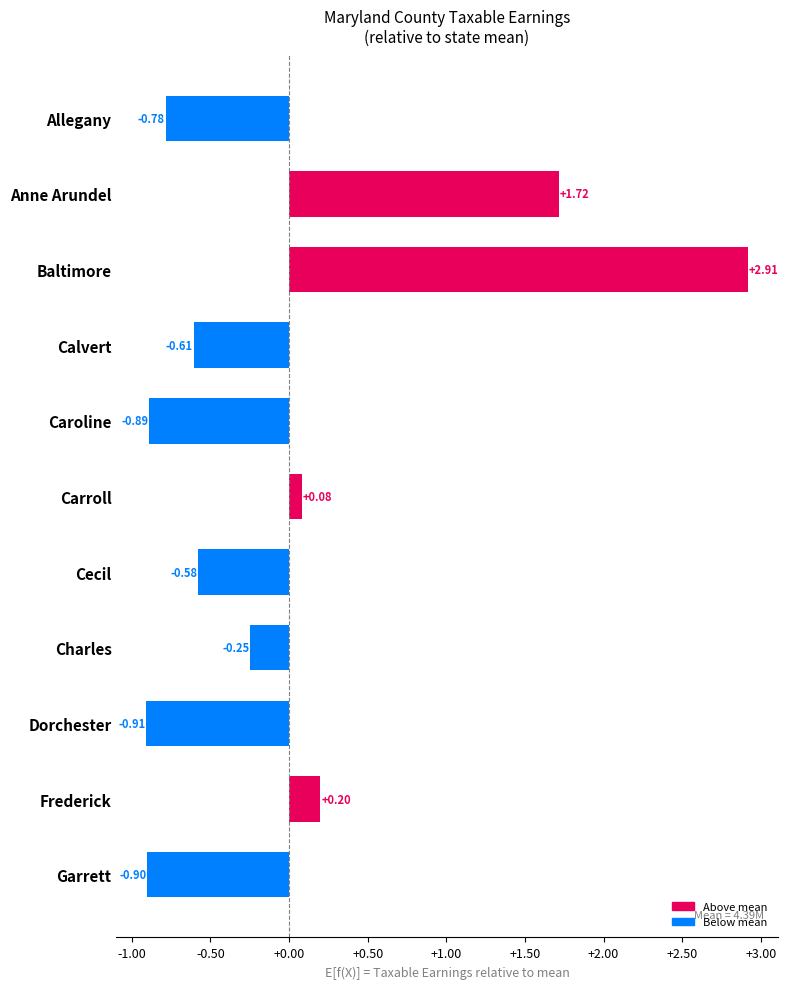

Where is the data nearest to the value 1?

Anne Arundel